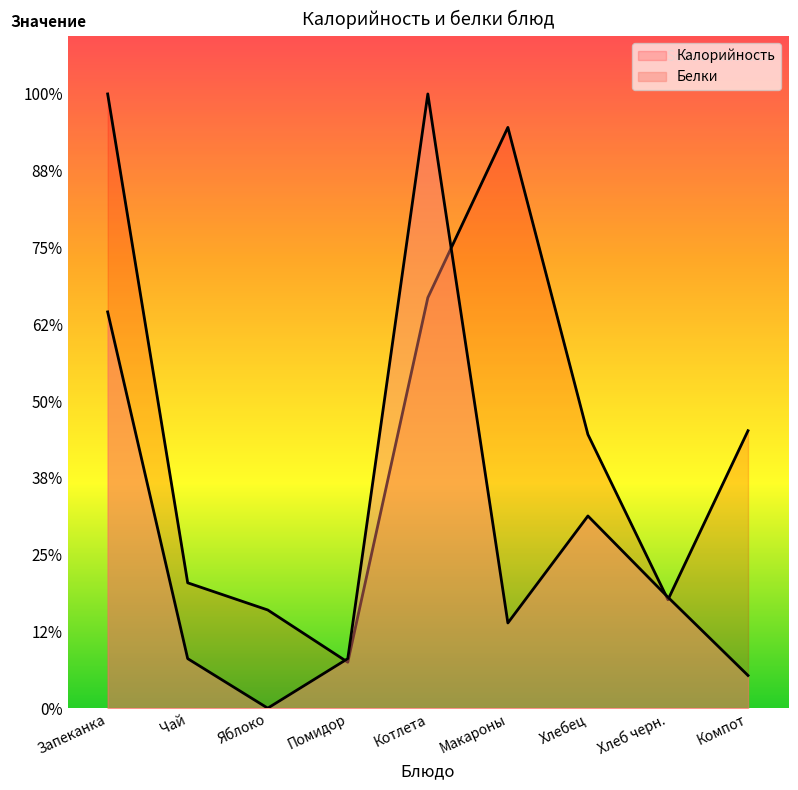

The value of Калорийность at Котлета is 213.9. True or false?

True